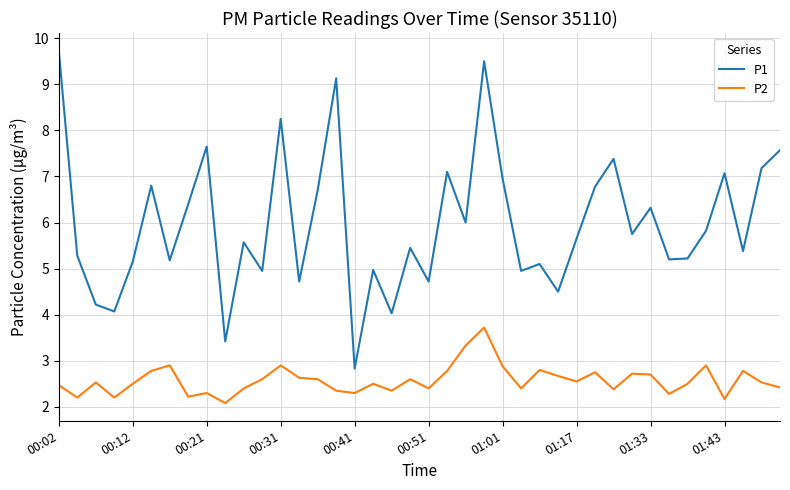

Which series has the largest total across all categories?

P1